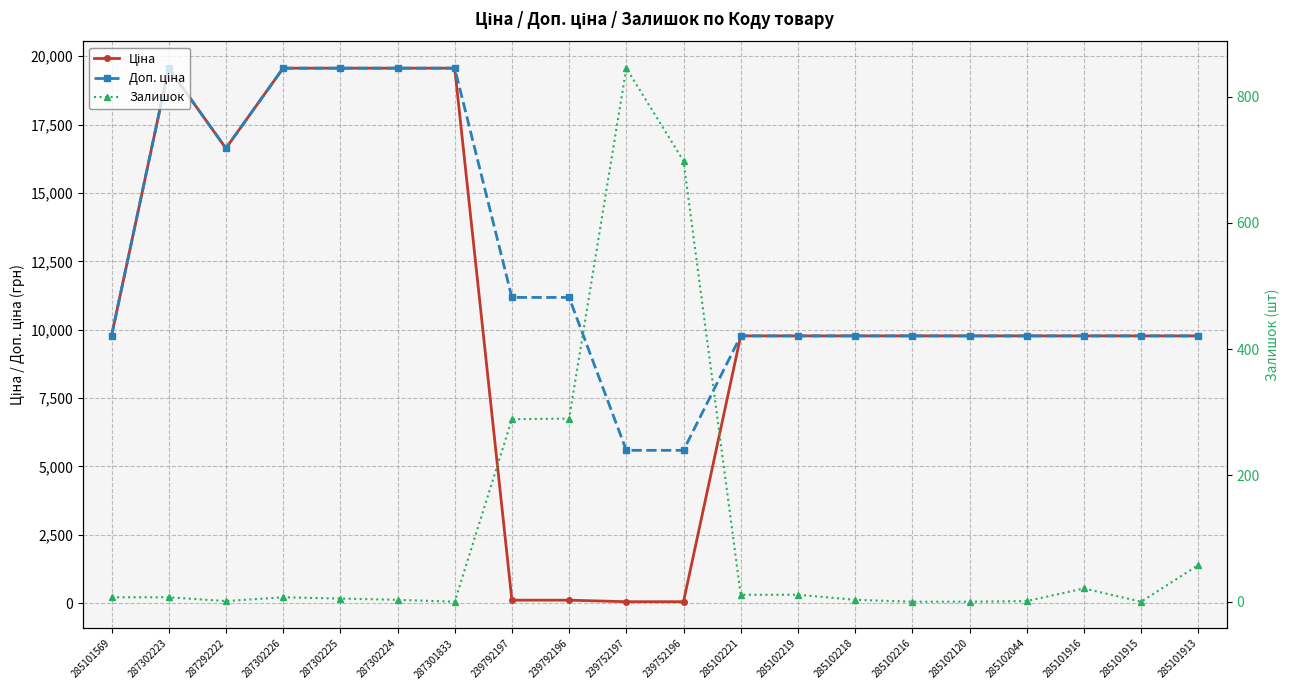

How many lines are shown in the chart?

3